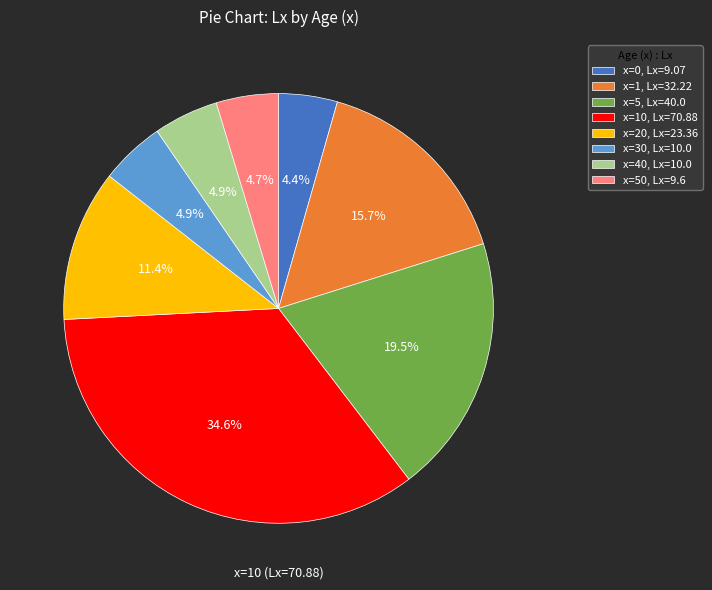

What is the ratio of the value at x=50, Lx=9.6 to the value at x=30, Lx=10.0?

1.0